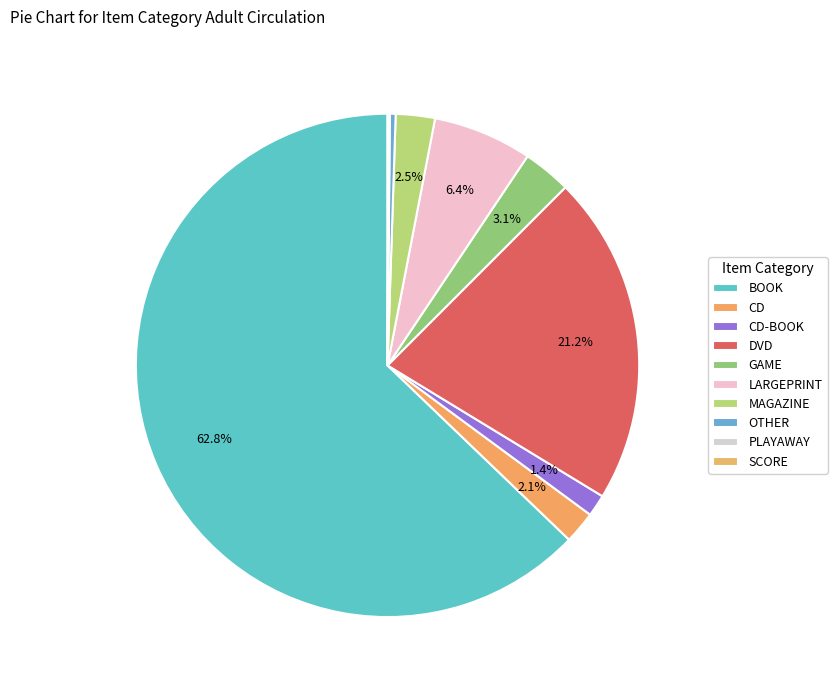

Which has a higher value, OTHER or SCORE?

OTHER